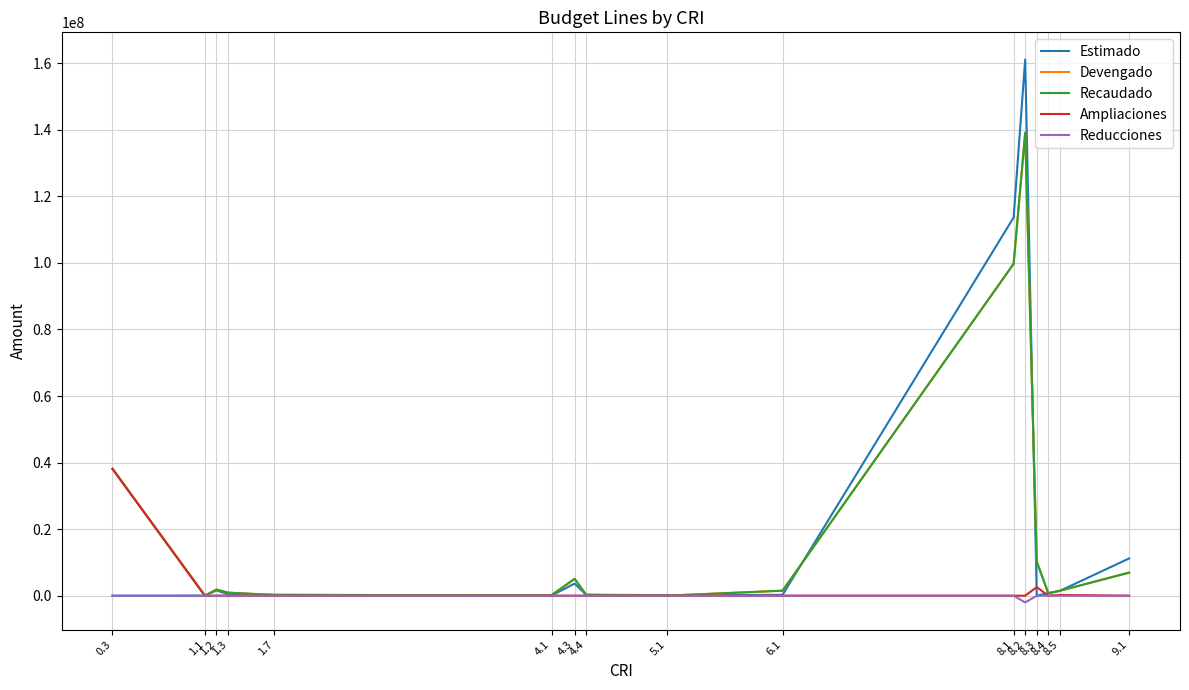

Does the chart have visible grid lines?

Yes